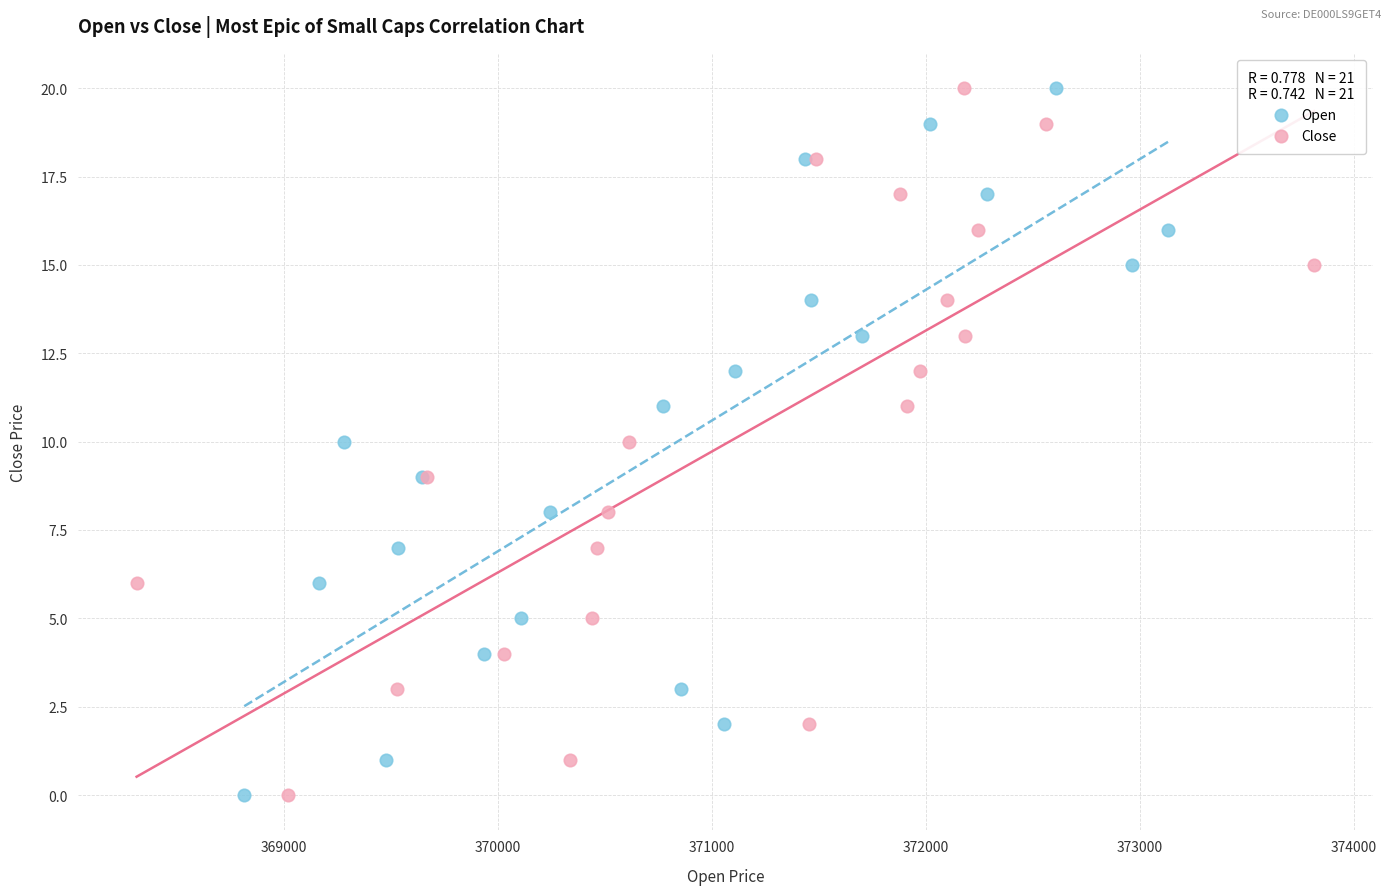

What are all the series names shown in the legend?

Open, Close